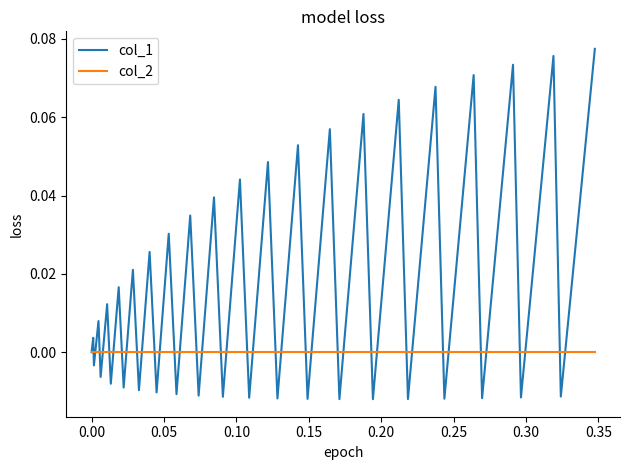

What are all the series names shown in the legend?

col_1, col_2